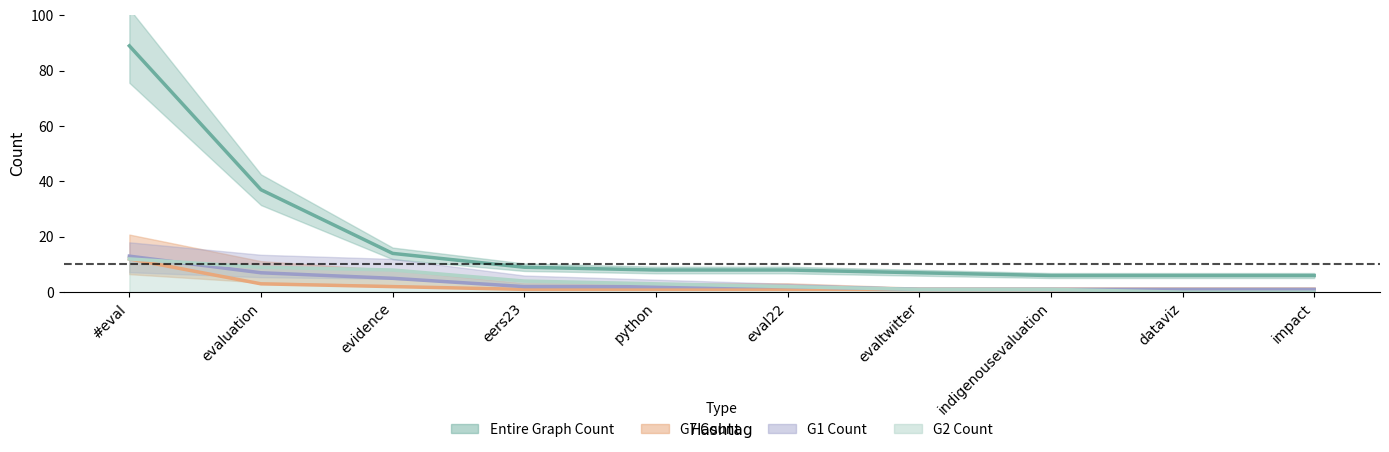

The G2 Count series shows 1 at evaltwitter. True or false?

False